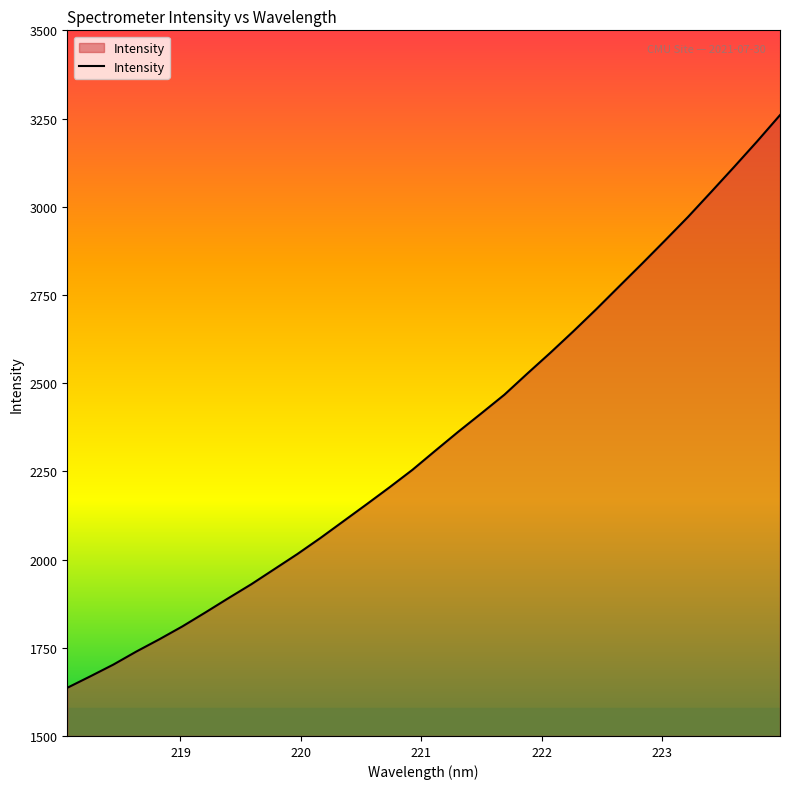

What is the maximum value shown in the chart?

3259.8